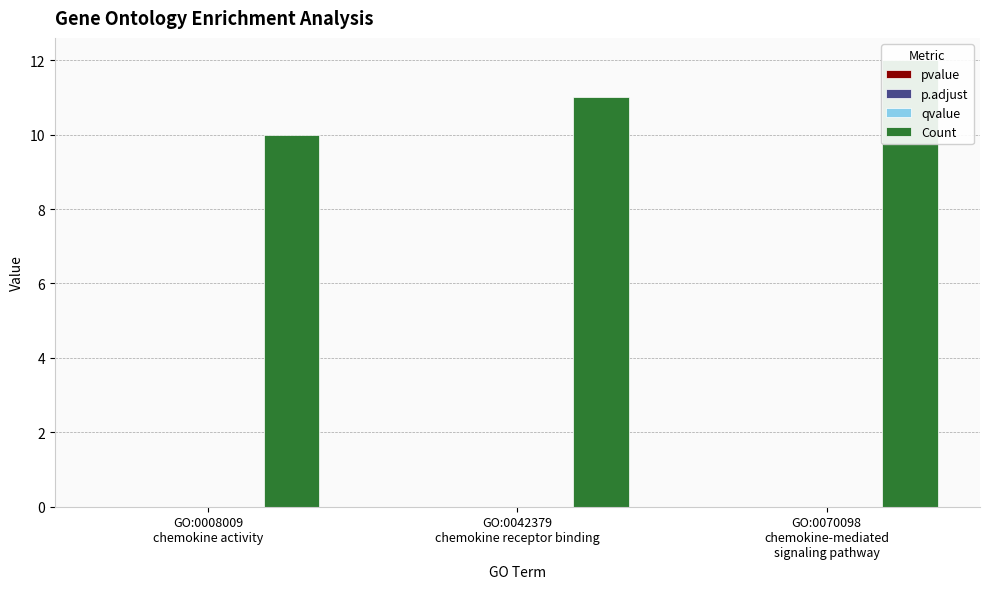

Which category has the highest value in the p.adjust series?

GO:0042379
chemokine receptor binding